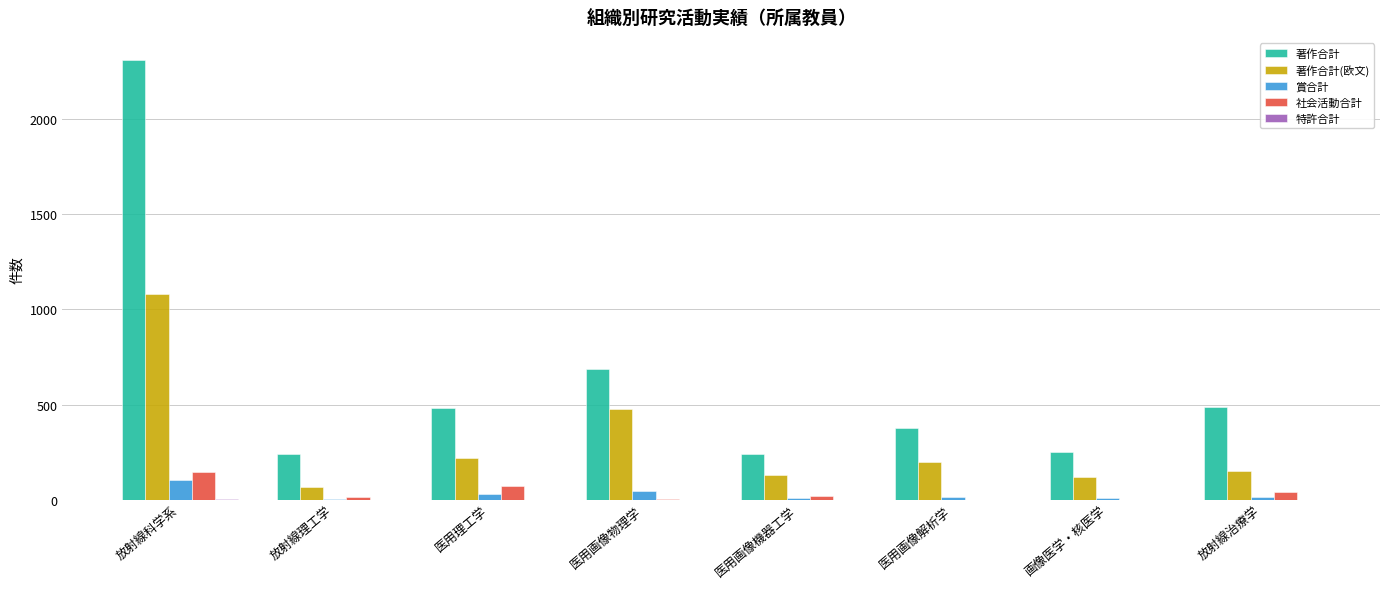

At which category is the sum across all series the highest?

放射線科学系